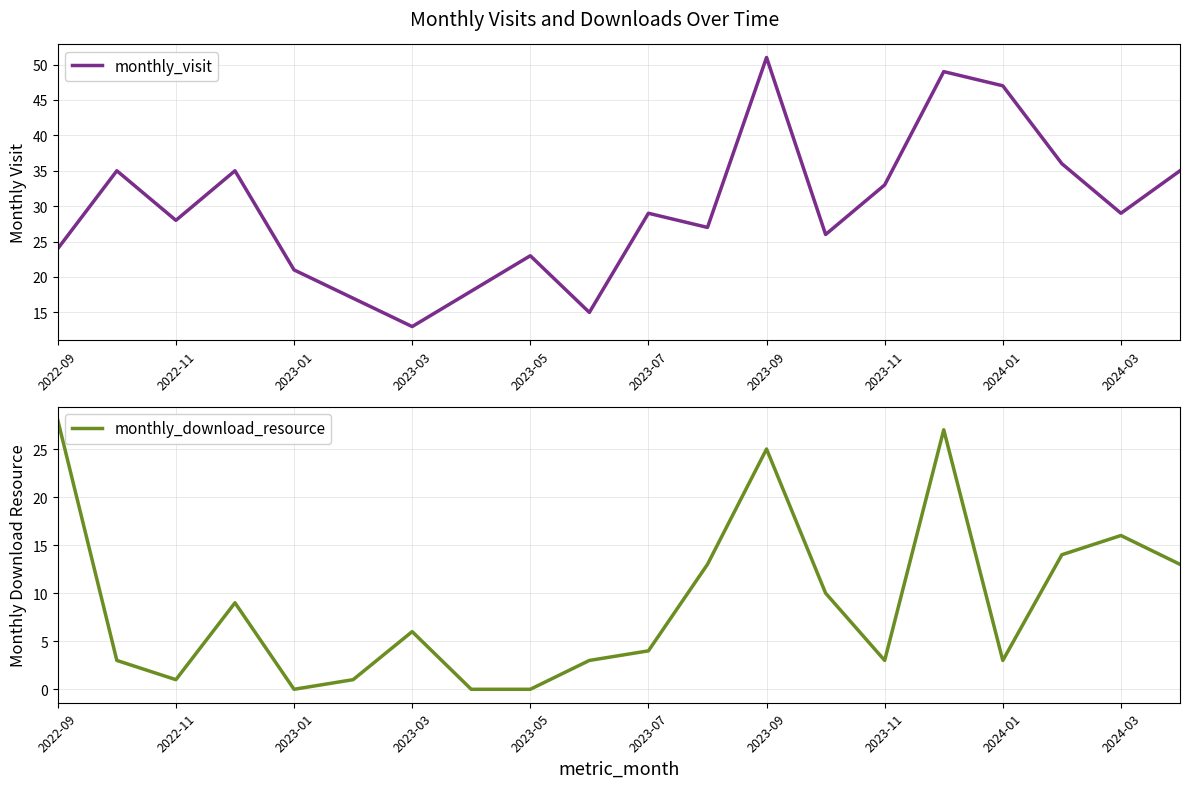

What are all the series names shown in the legend?

monthly_visit, monthly_download_resource